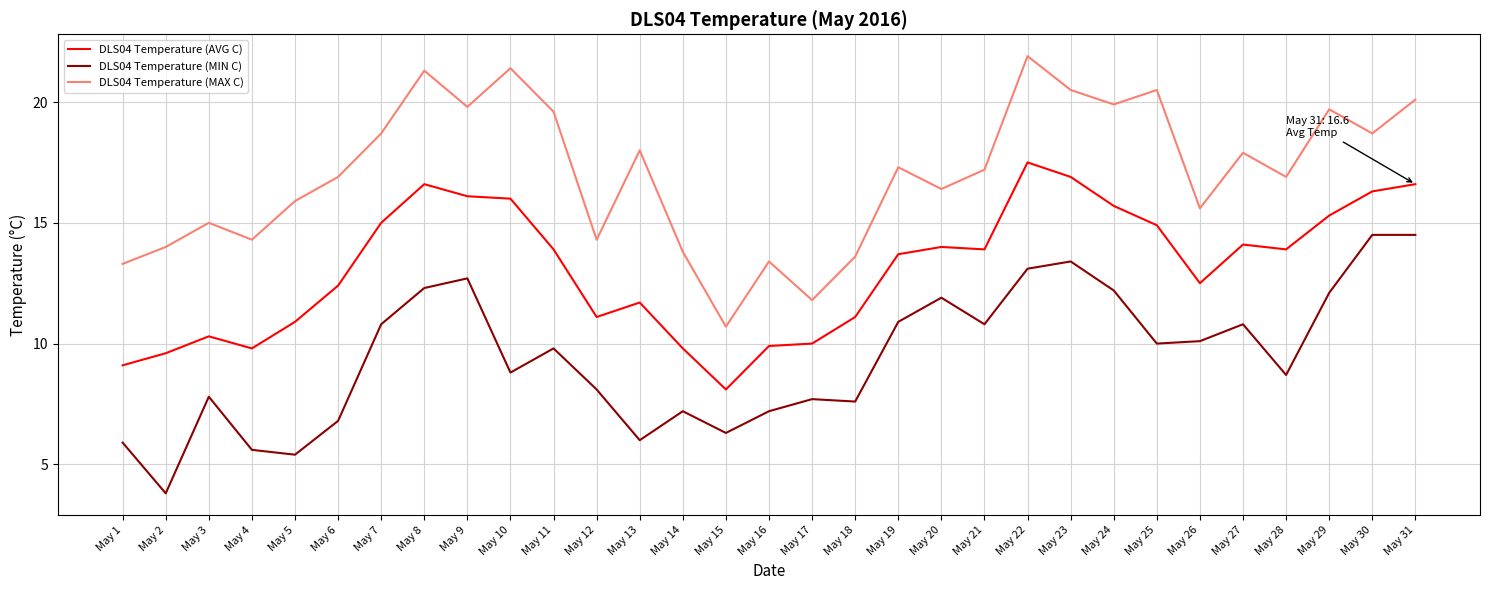

Does the chart display data point markers on the line(s)?

No